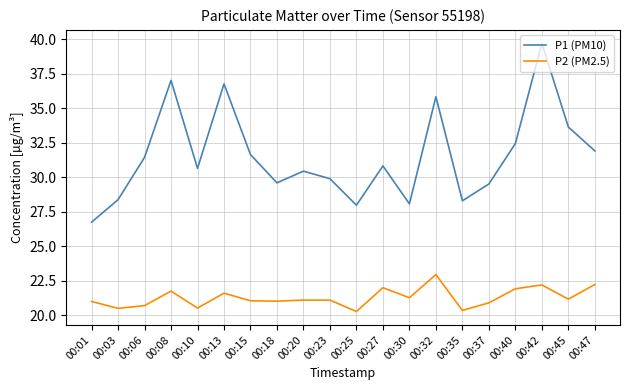

Which series has the largest total across all categories?

P1 (PM10)